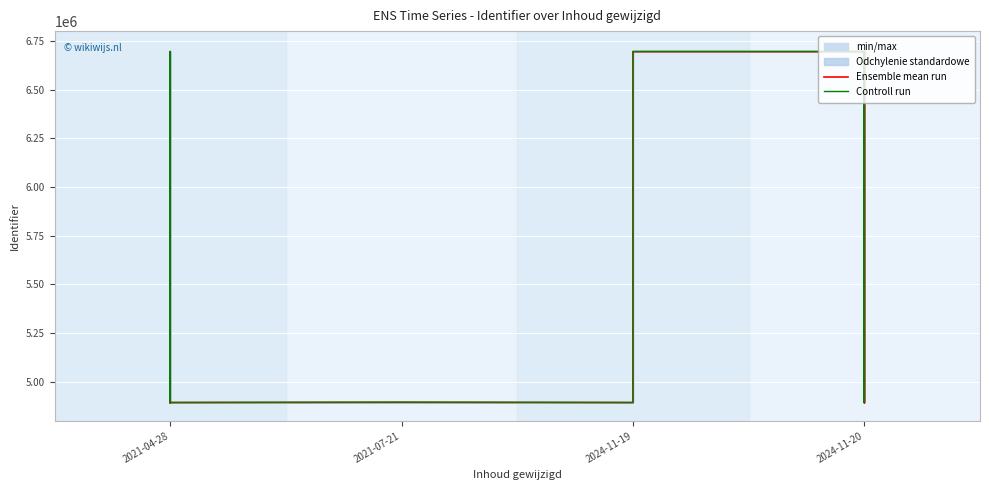

True or false: Controll run has a value of 7874912.5 at 12.

False